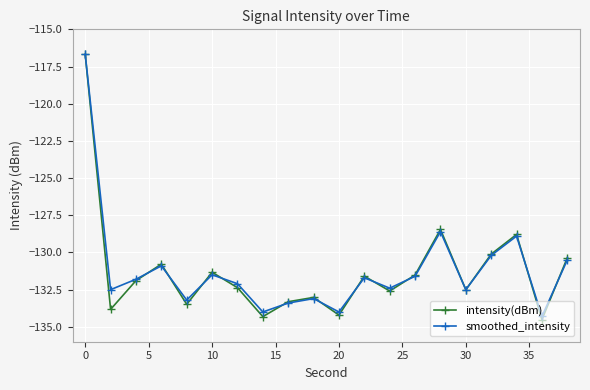

What is the value of the smoothed_intensity point at the 15th from the left?

-128.6